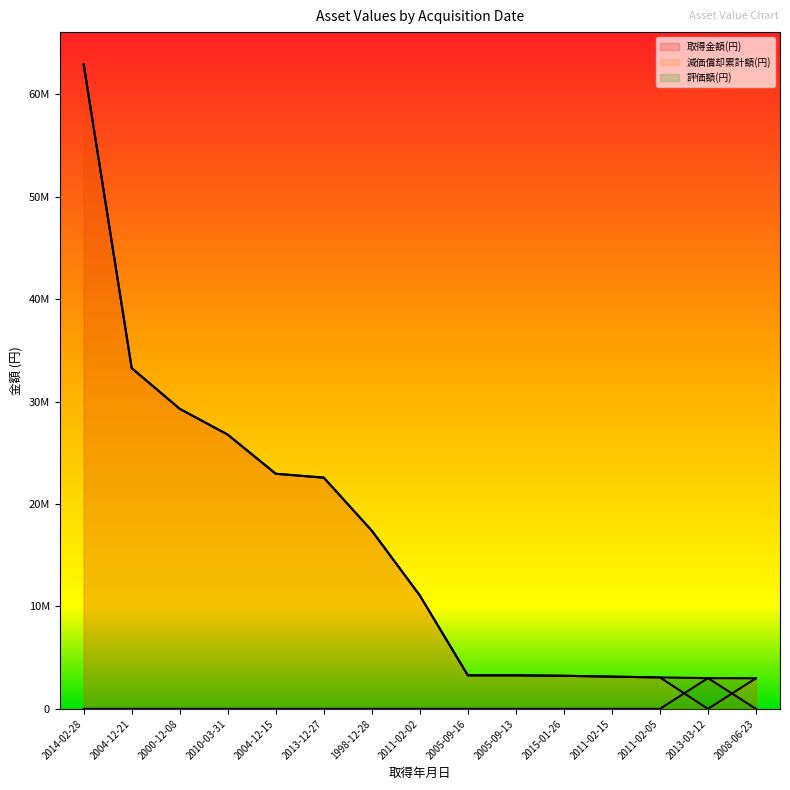

Rank the series by their maximum value, from lowest to highest.

評価額(円), 減価償却累計額(円), 取得金額(円)